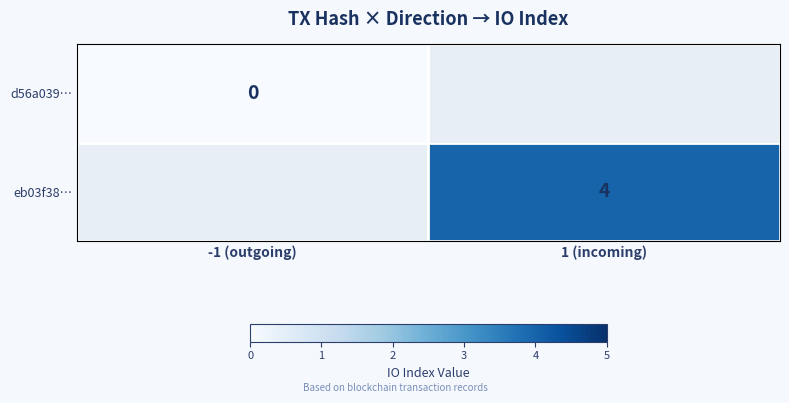

Is it true that eb03f38… equals 1 at 1 (incoming)?

False